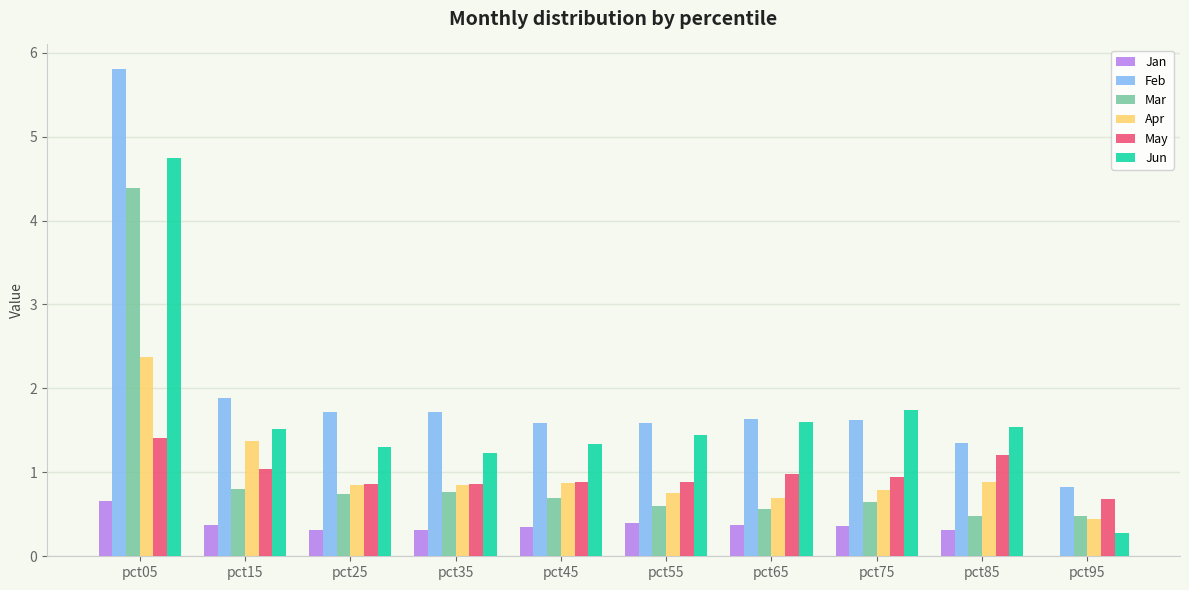

At which label does Mar reach its peak?

pct05